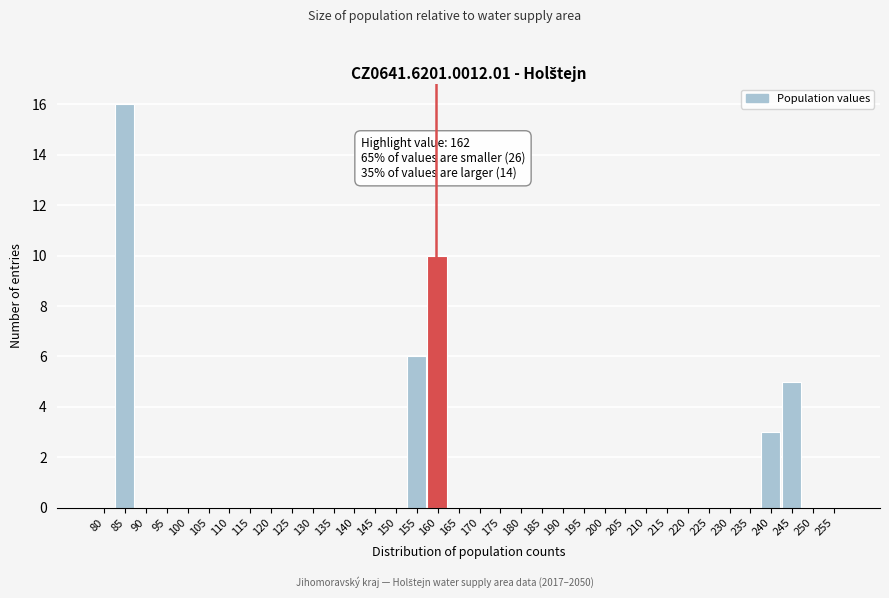

Which label corresponds to the largest value in the chart?

85